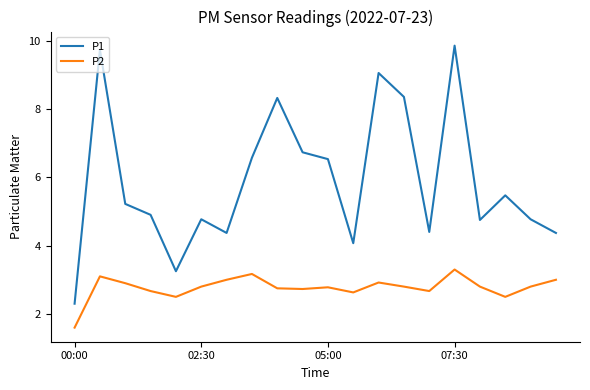

List the series in order of their peak value, highest first.

P1, P2